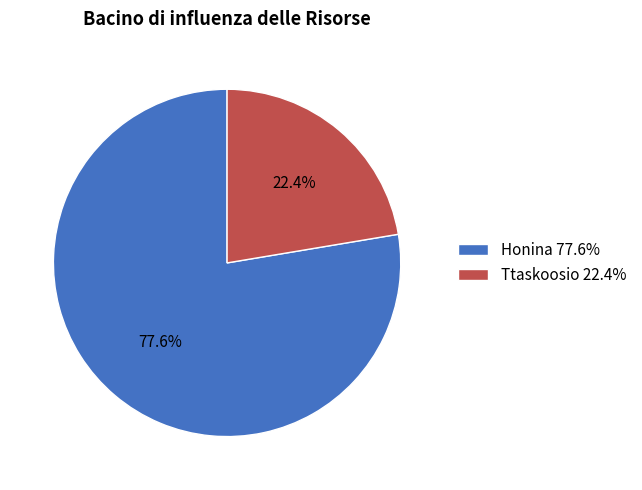

Is there any slice that represents more than half of the pie?

Yes